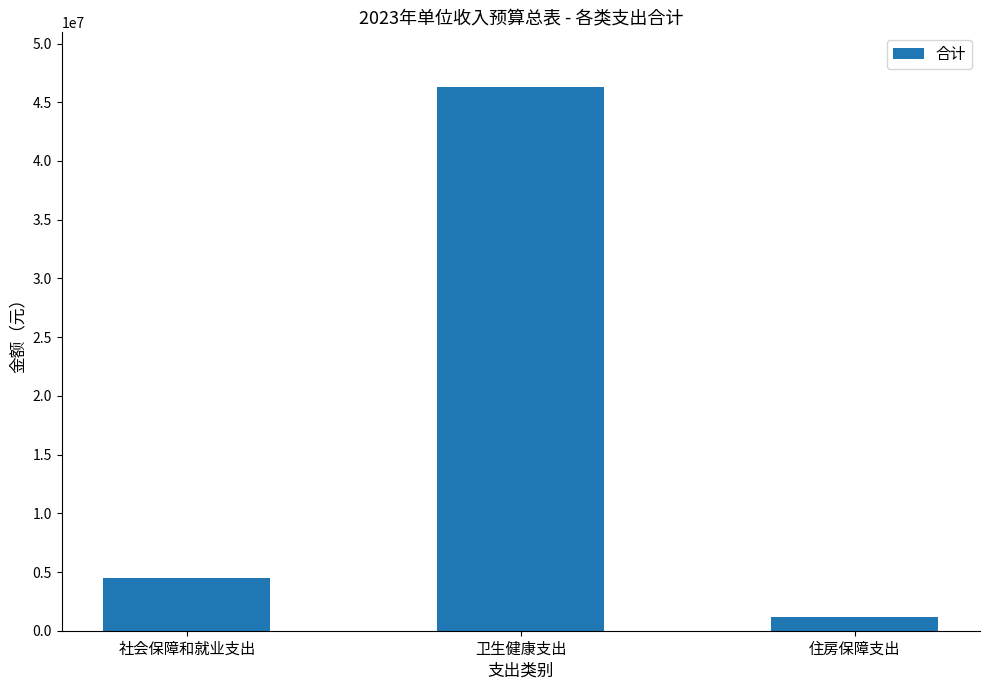

Reading right to left, transcribe all the data shown in this chart.

住房保障支出=1202500	卫生健康支出=46320100	社会保障和就业支出=4466600